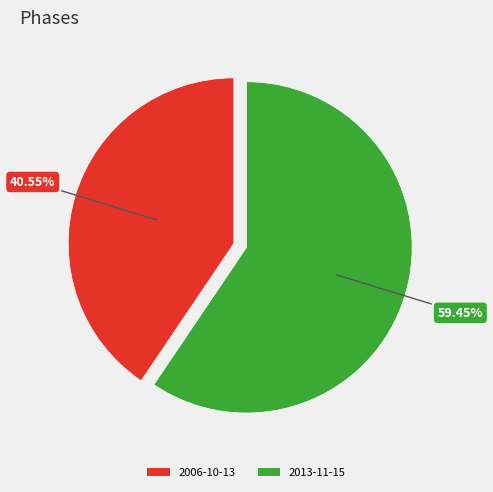

What percentage do 2006-10-13 and 2013-11-15 together represent?

100.0%